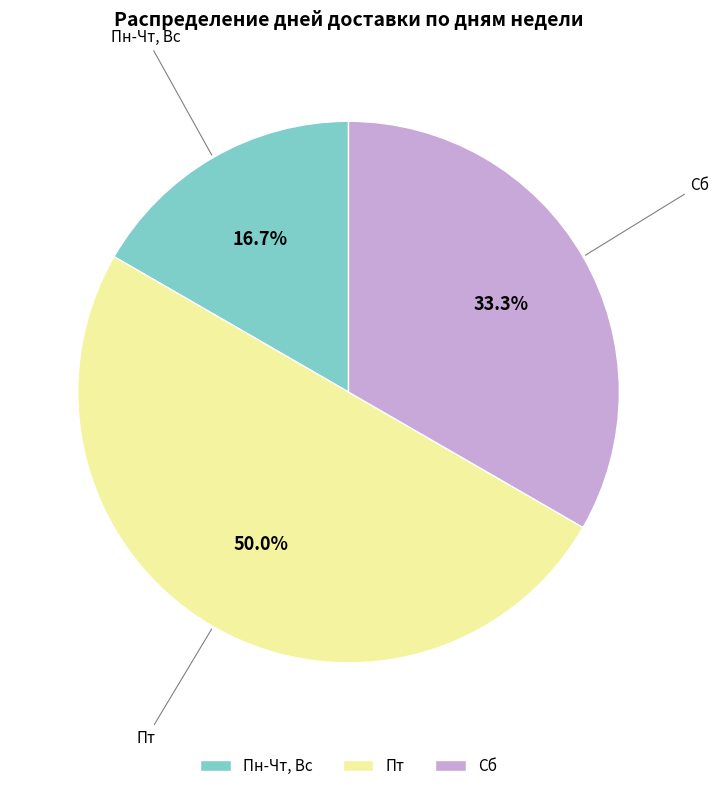

What percentage is the Пт slice, to the nearest percent?

50%